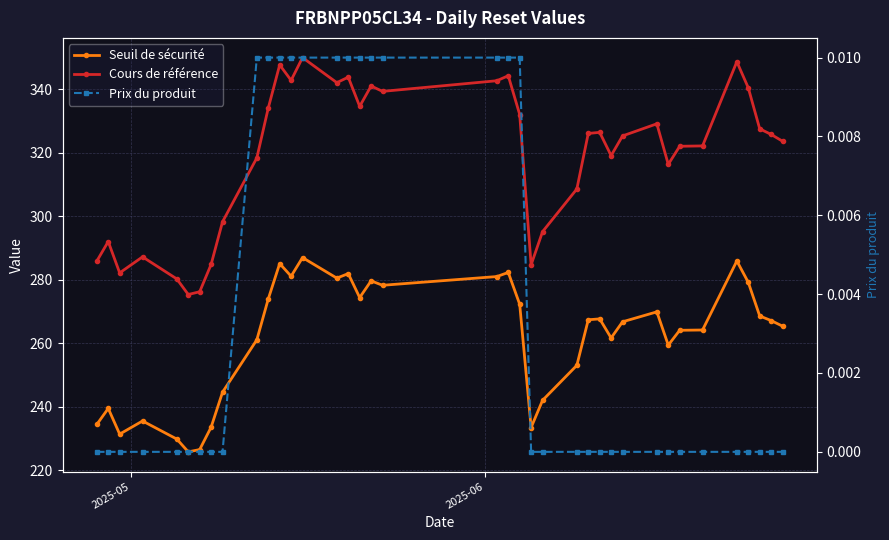

Is this an area chart (filled region under the line)?

No